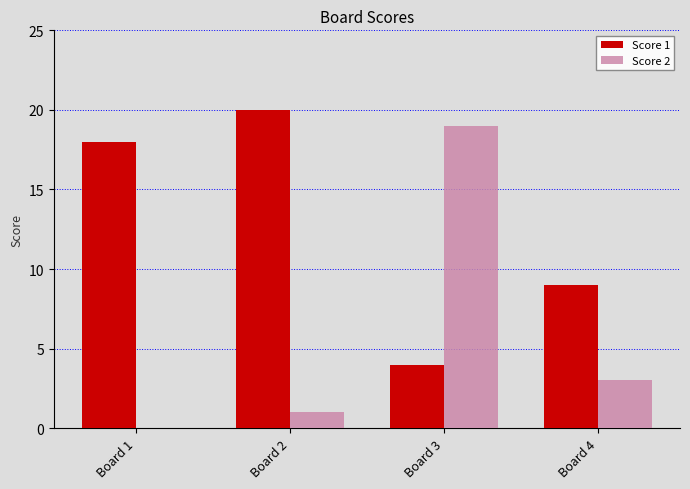

Reading right to left, transcribe all the data shown in this chart.

Score 1: 9	4	20	18
Score 2: 3	19	1	0